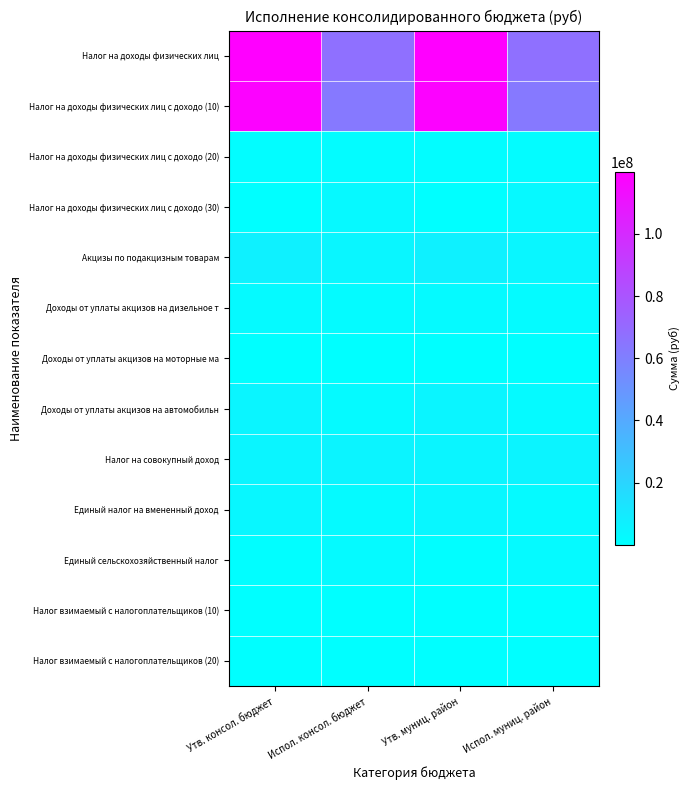

Between Утв. консол. бюджет and Испол. муниц. район, which series saw the biggest shift?

Налог на доходы физических лиц с доходо (10)